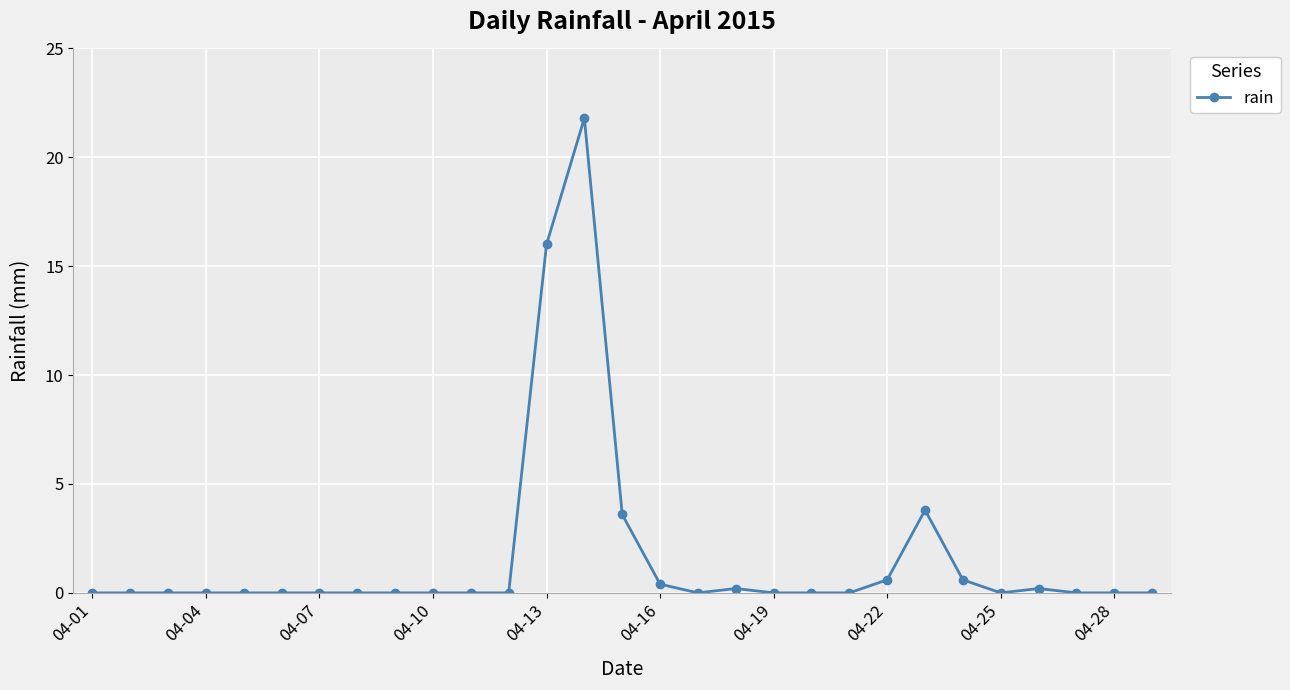

How many data points does each series have?

29